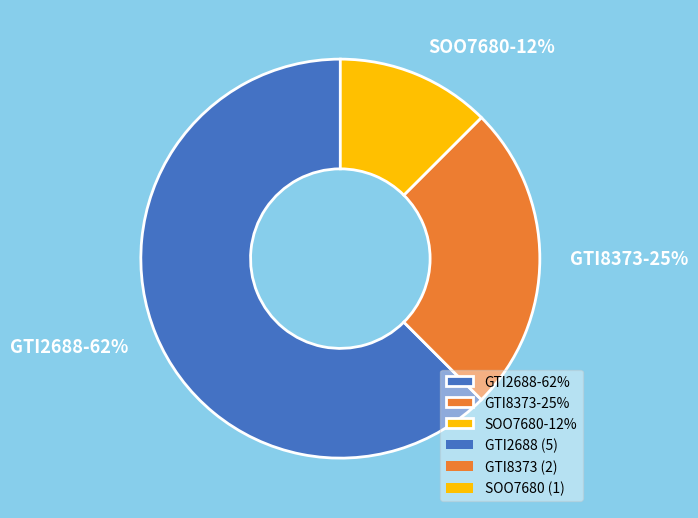

To the nearest percent, what is the average slice percentage?

33%